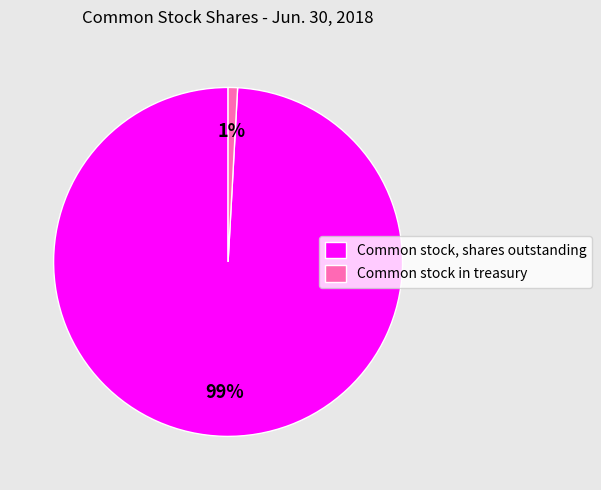

Combined, do Common stock, shares outstanding and Common stock in treasury account for over 50%?

Yes